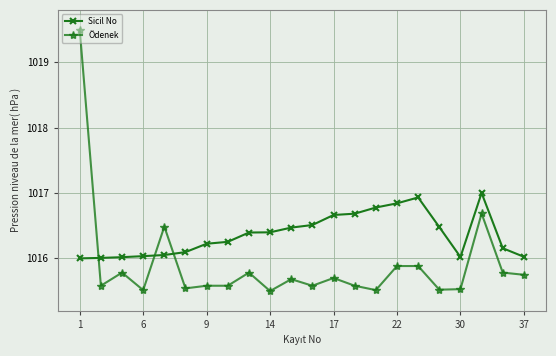

What is the highest value of the Sicil No series?

1017.0